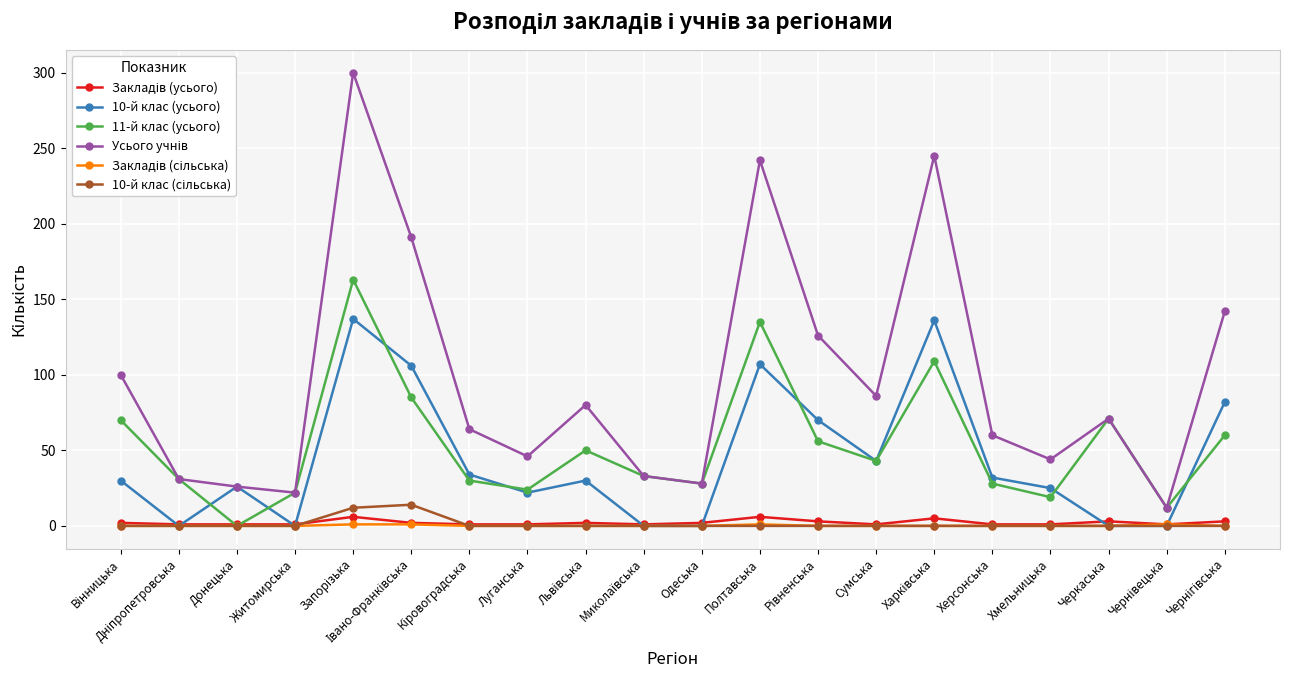

Does the chart have visible grid lines?

Yes